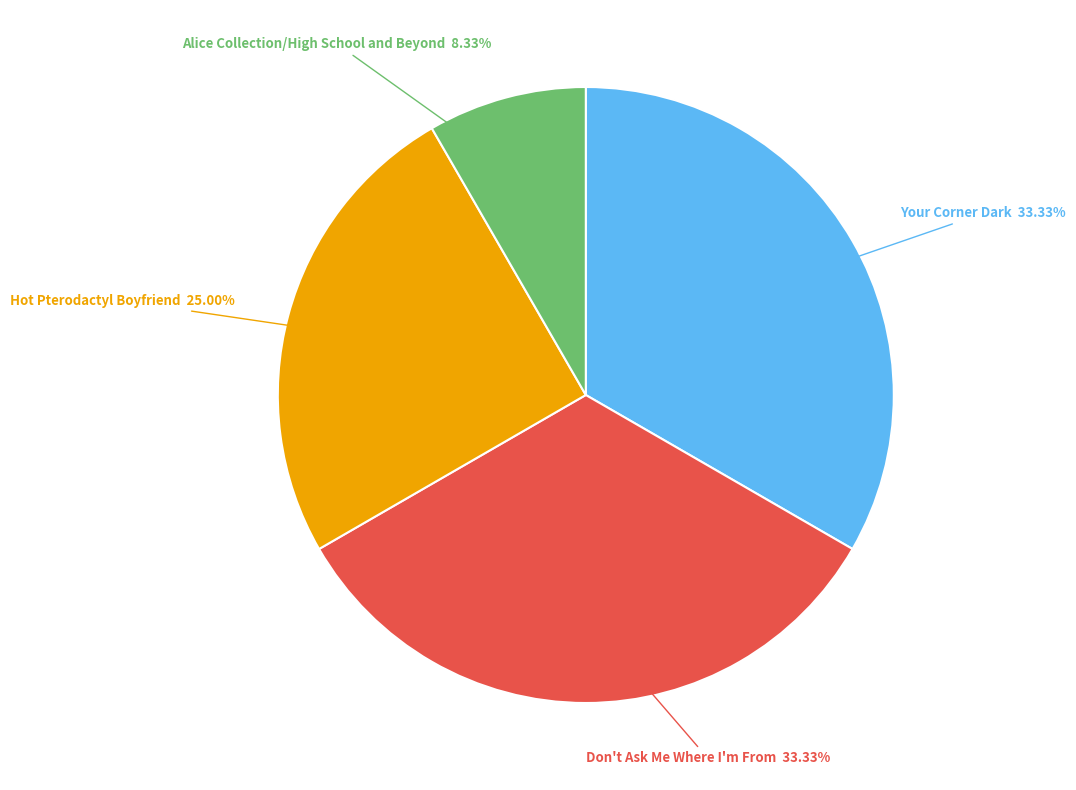

Which has a higher value, Your Corner Dark or Hot Pterodactyl Boyfriend?

Your Corner Dark